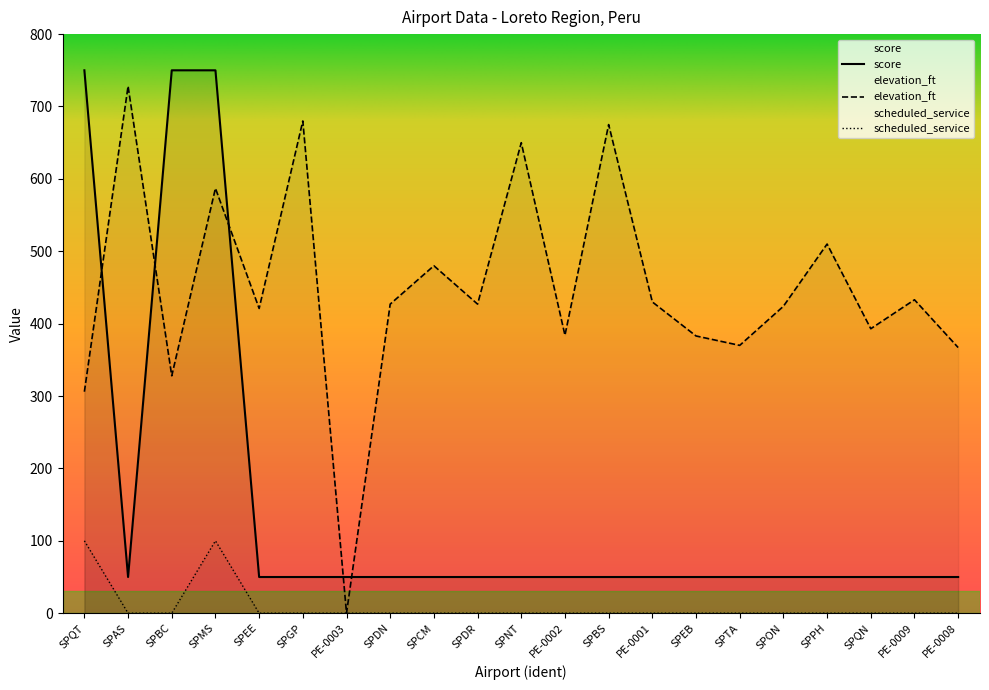

True or false: elevation_ft has a value of 121 at PE-0001.

False